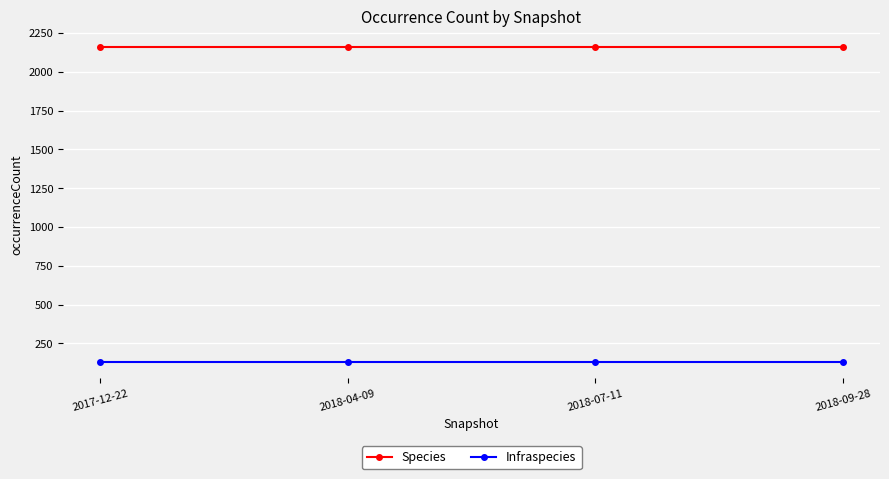

The value of Species at 2017-12-22 is 3770. True or false?

False